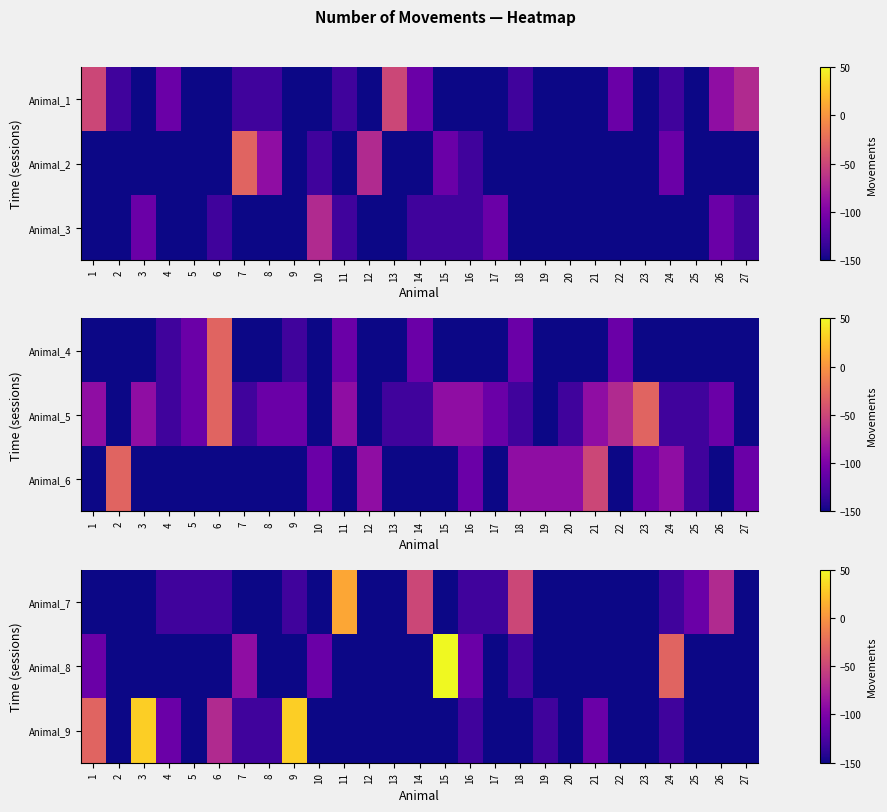

How many Animal_8 values are between -150 and -130?

21